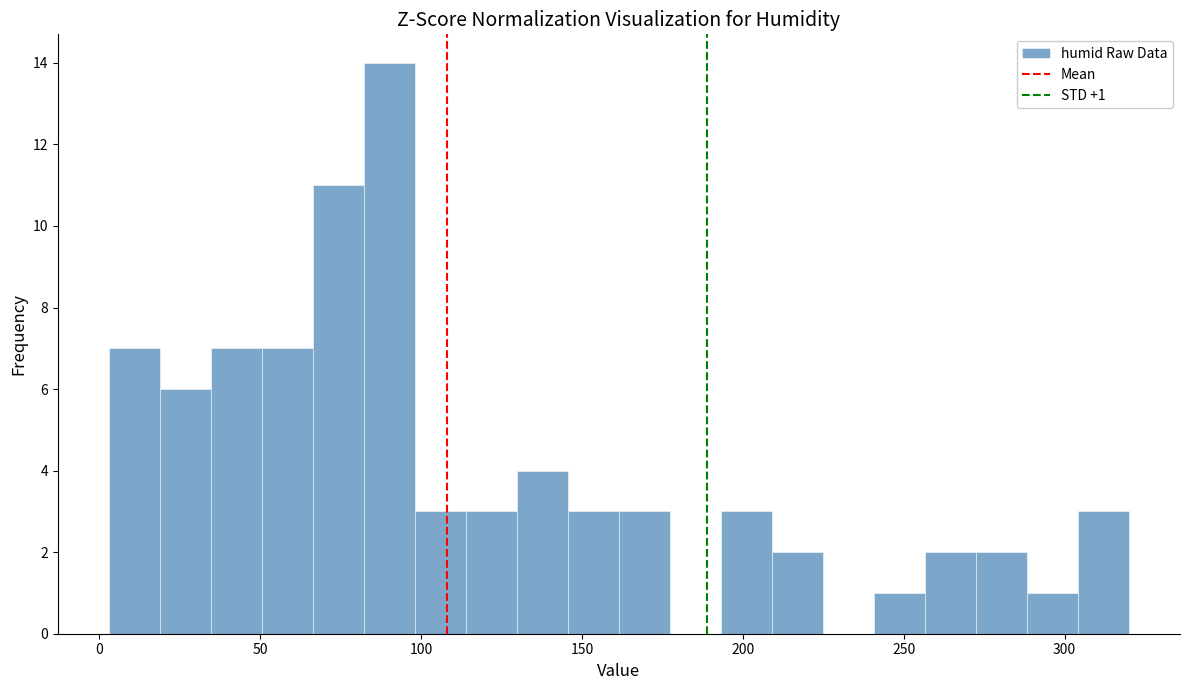

Around what value on the x-axis is the tallest bar? Give the approximate position of its centre, as read against the axis.

90